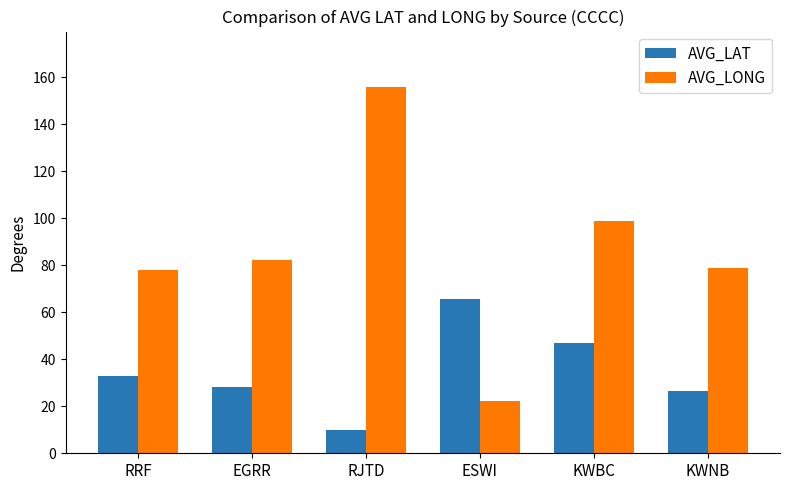

Which series has the largest range (max minus min)?

AVG_LONG